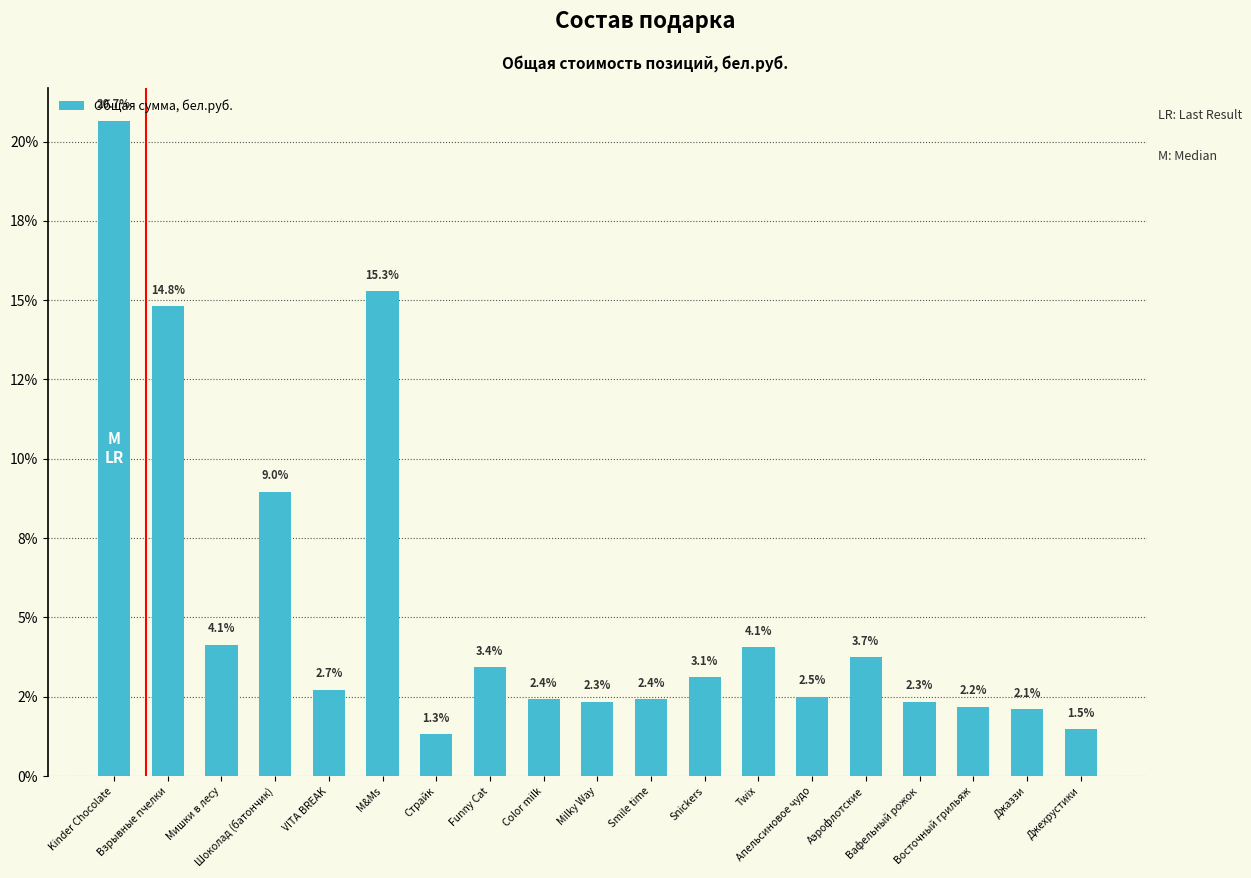

Are the bars horizontal?

No